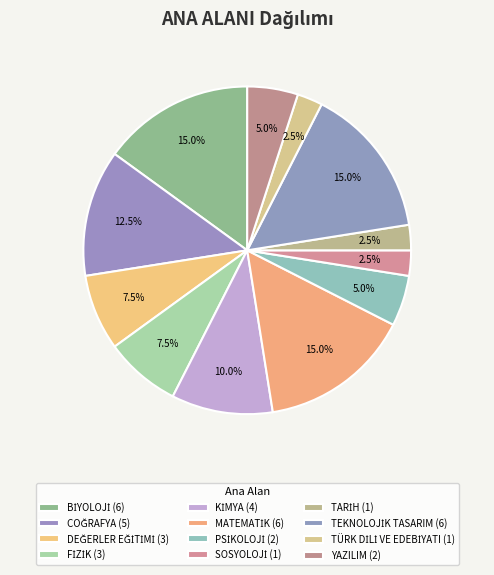

Approximately how many times larger is the value at MATEMATİK compared to SOSYOLOJİ?

6.0